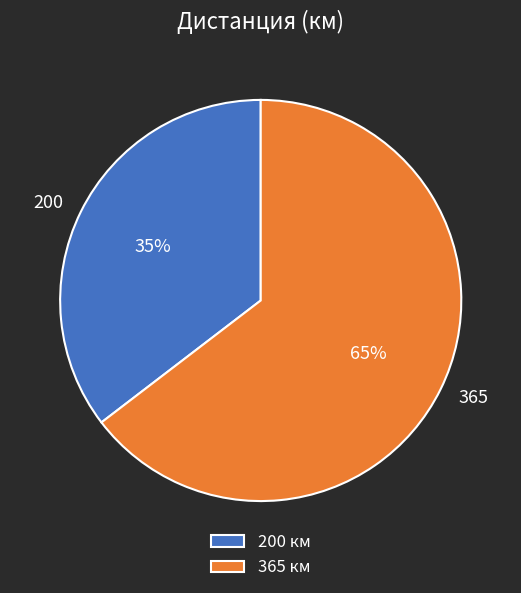

What is the largest slice in the pie chart?

365